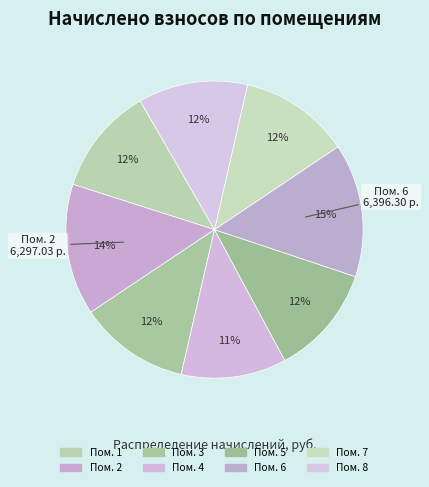

How many slices are in this pie chart?

8